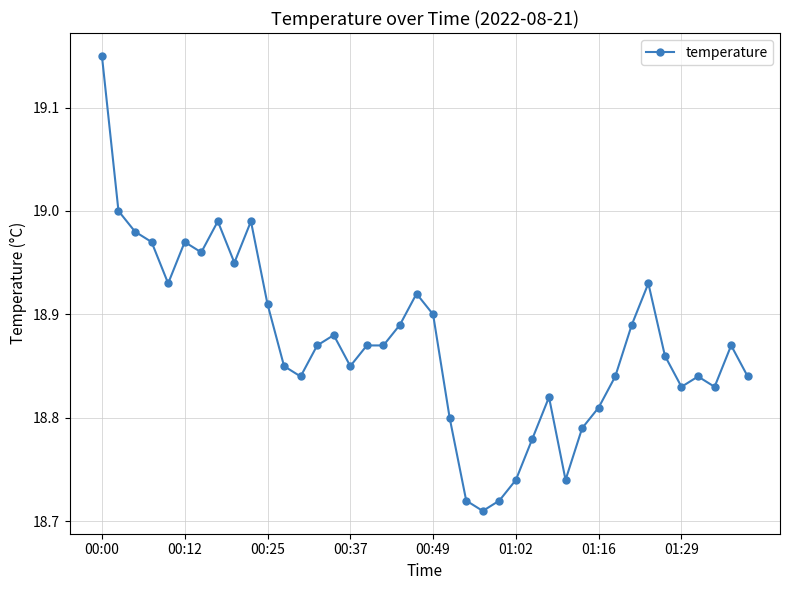

True or false: there are more than 1 points higher than both neighbors.

True